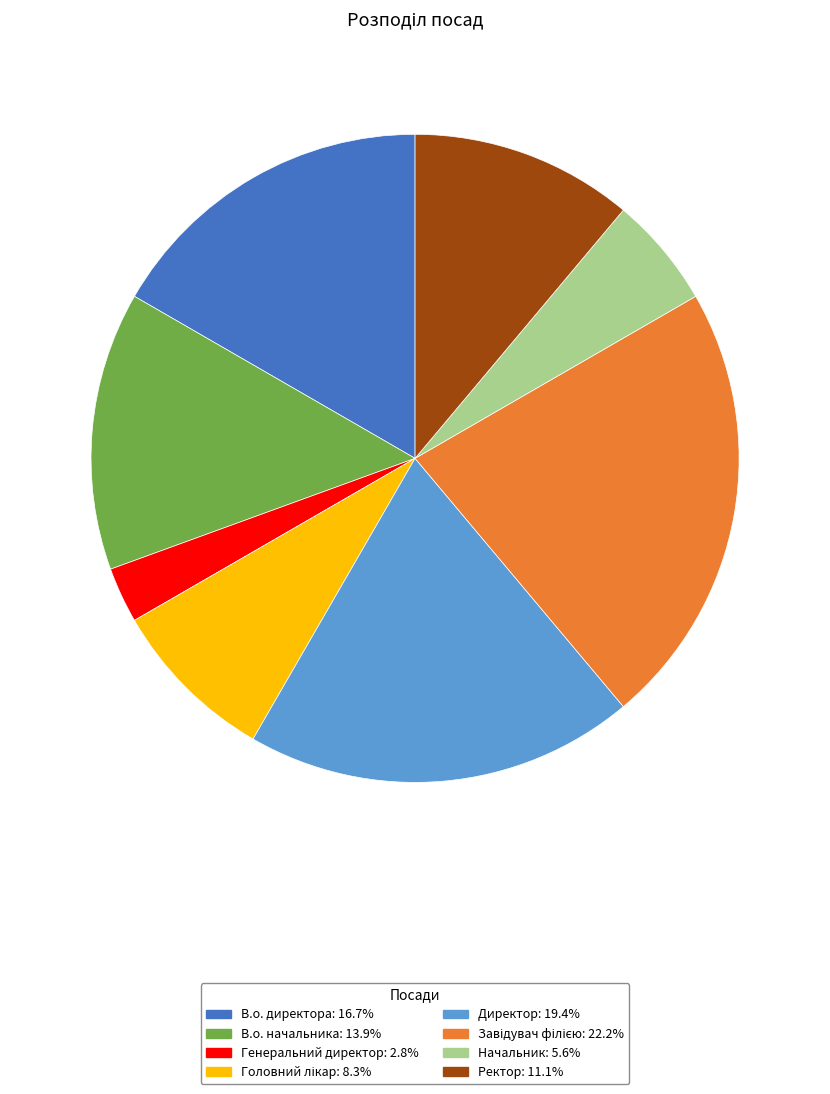

Does any single category account for the majority?

No